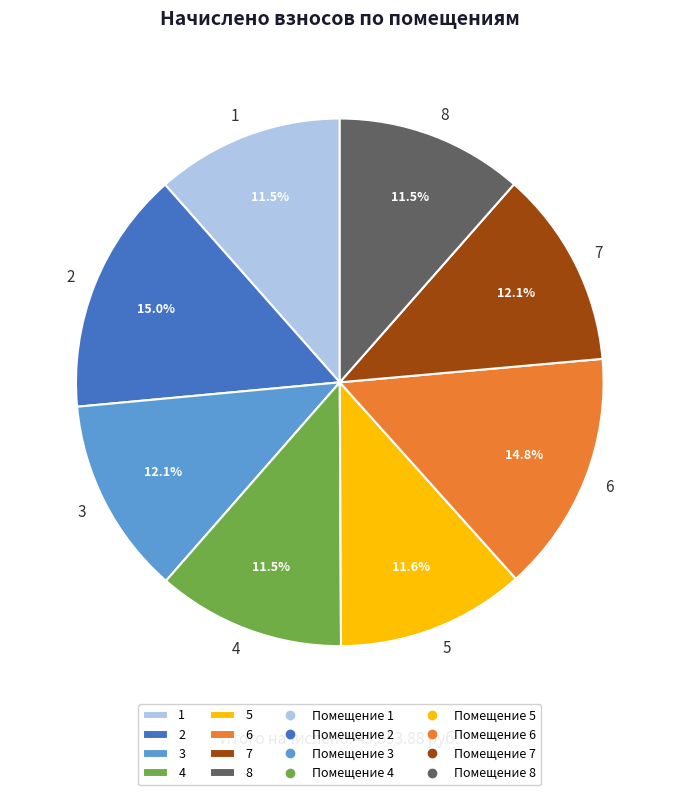

True or false: 4 accounts for 12% of the total.

True